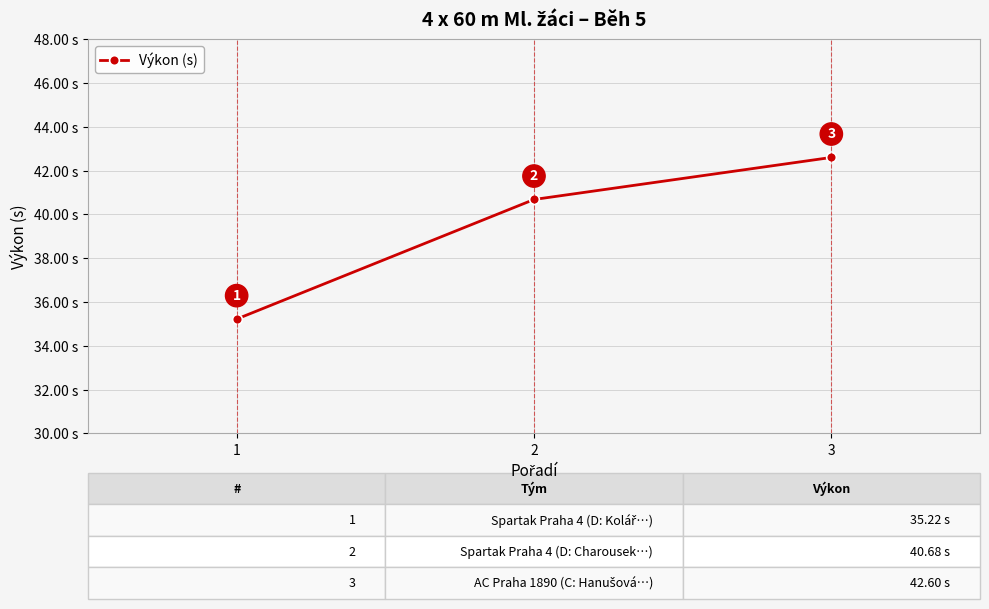

Does the chart display data point markers on the line(s)?

Yes